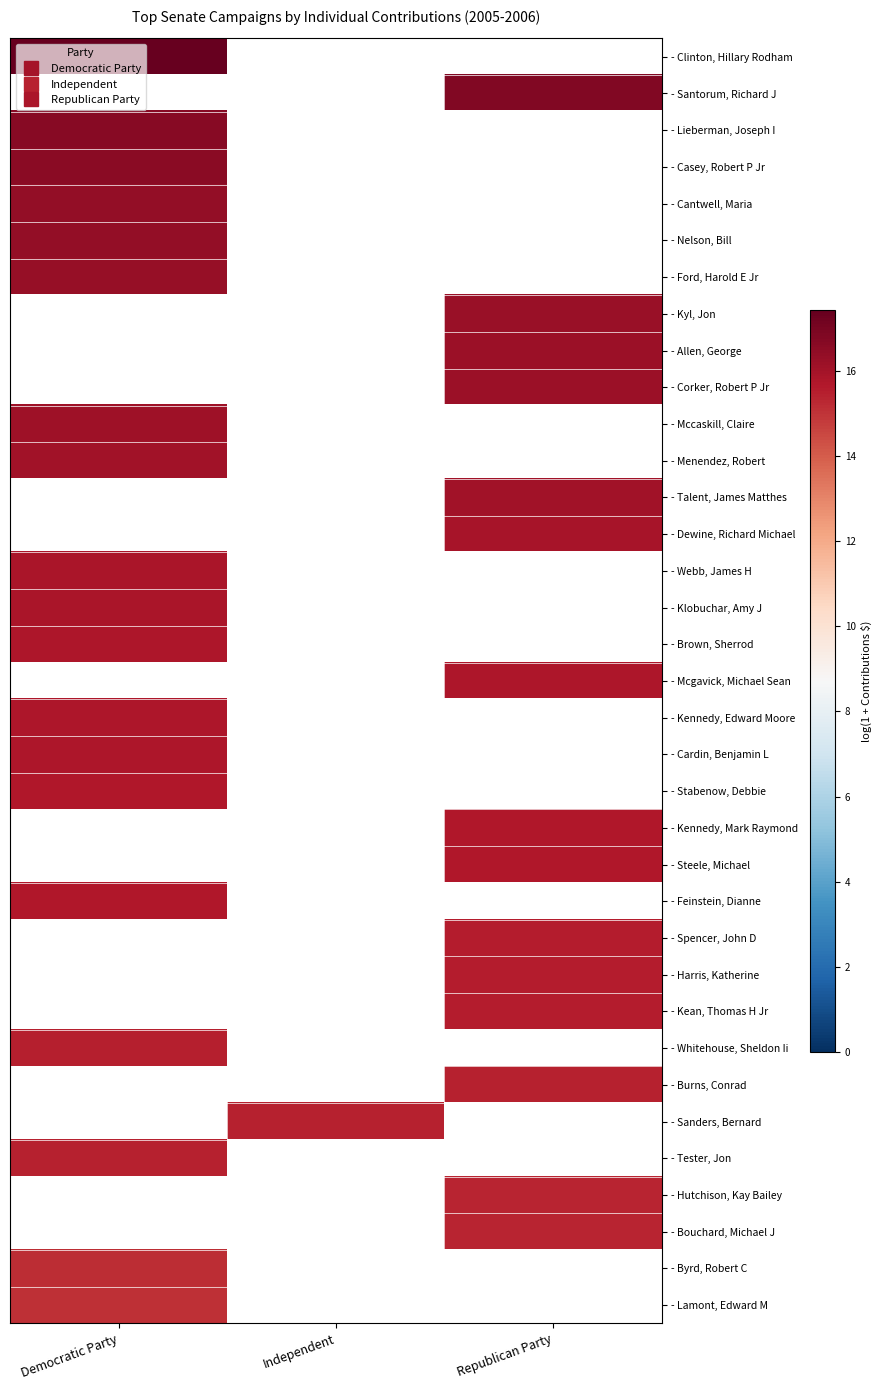

Rank the series by their maximum value, from lowest to highest.

- Lamont, Edward M, - Stabenow, Debbie, - Kennedy, Mark Raymond, - Steele, Michael, - Feinstein, Dianne, - Spencer, John D, - Harris, Katherine, - Kean, Thomas H Jr, - Whitehouse, Sheldon Ii, - Burns, Conrad, - Sanders, Bernard, - Tester, Jon, - Hutchison, Kay Bailey, - Bouchard, Michael J, - Byrd, Robert C, - Cardin, Benjamin L, - Brown, Sherrod, - Mcgavick, Michael Sean, - Kennedy, Edward Moore, - Klobuchar, Amy J, - Menendez, Robert, - Talent, James Matthes, - Dewine, Richard Michael, - Webb, James H, - Ford, Harold E Jr, - Kyl, Jon, - Allen, George, - Corker, Robert P Jr, - Mccaskill, Claire, - Nelson, Bill, - Cantwell, Maria, - Casey, Robert P Jr, - Clinton, Hillary Rodham, - Santorum, Richard J, - Lieberman, Joseph I